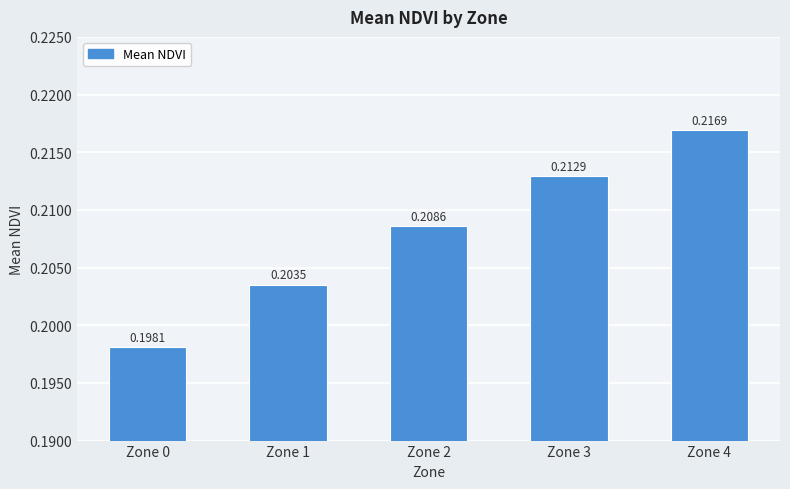

How many values are between 0 and 1?

5